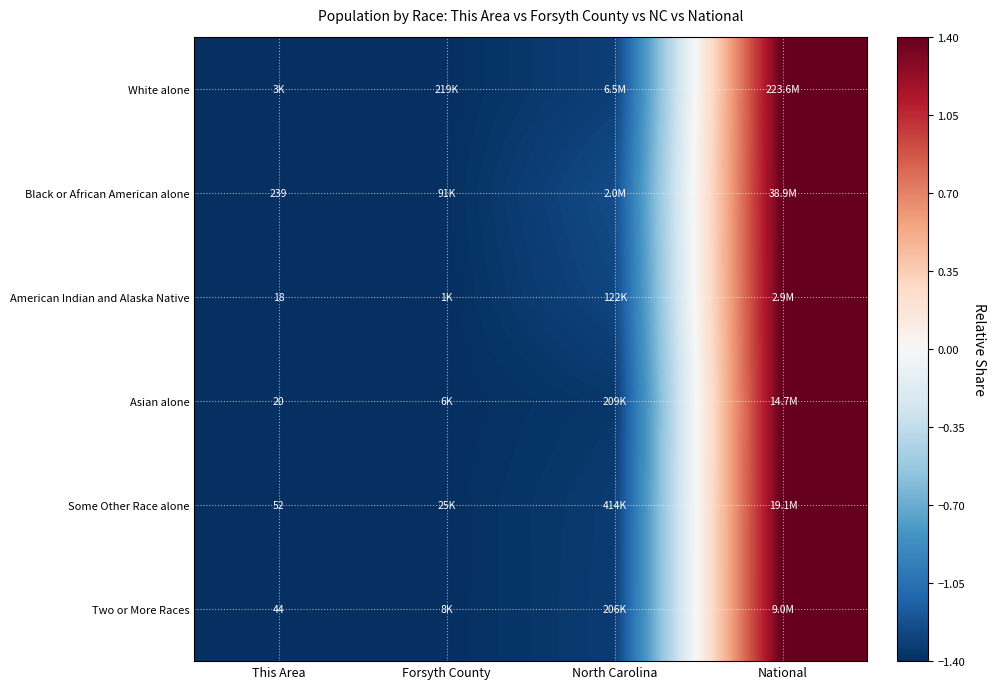

Which category has the lowest value across all series?

This Area